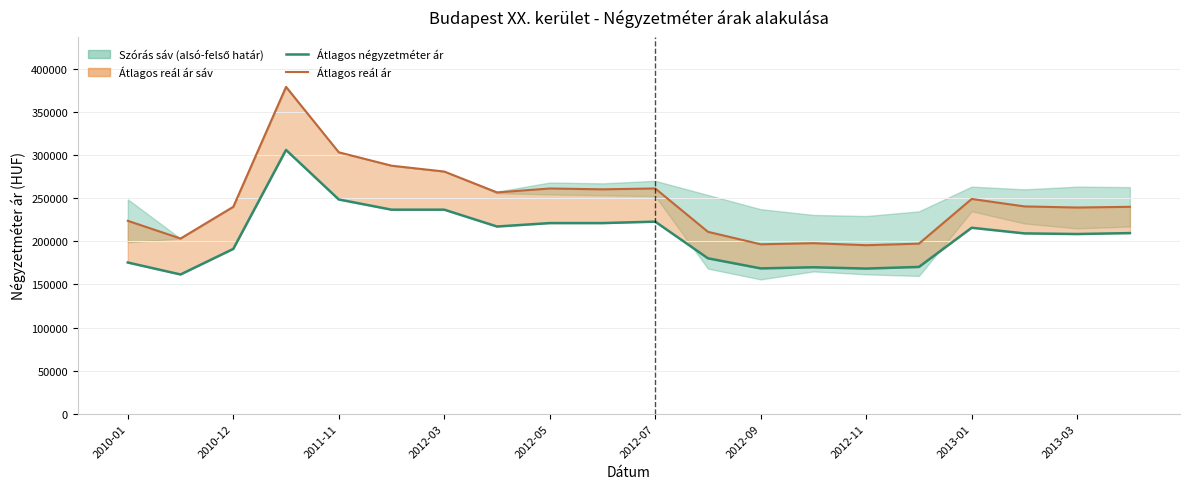

Read the Átlagos reál ár value at 13, to the nearest 10.

197930